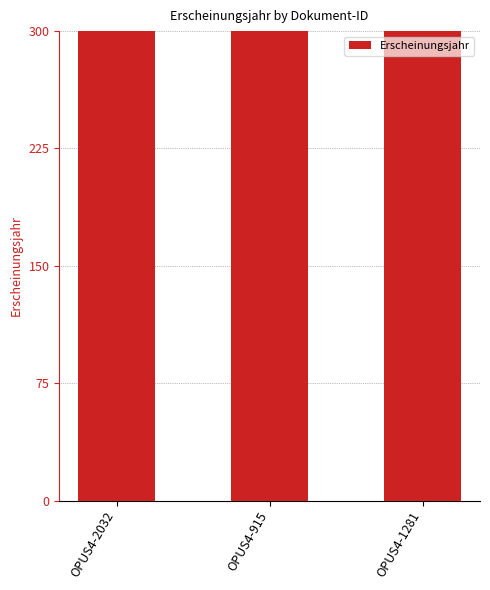

Between OPUS4-2032 and OPUS4-915, which is larger?

OPUS4-2032